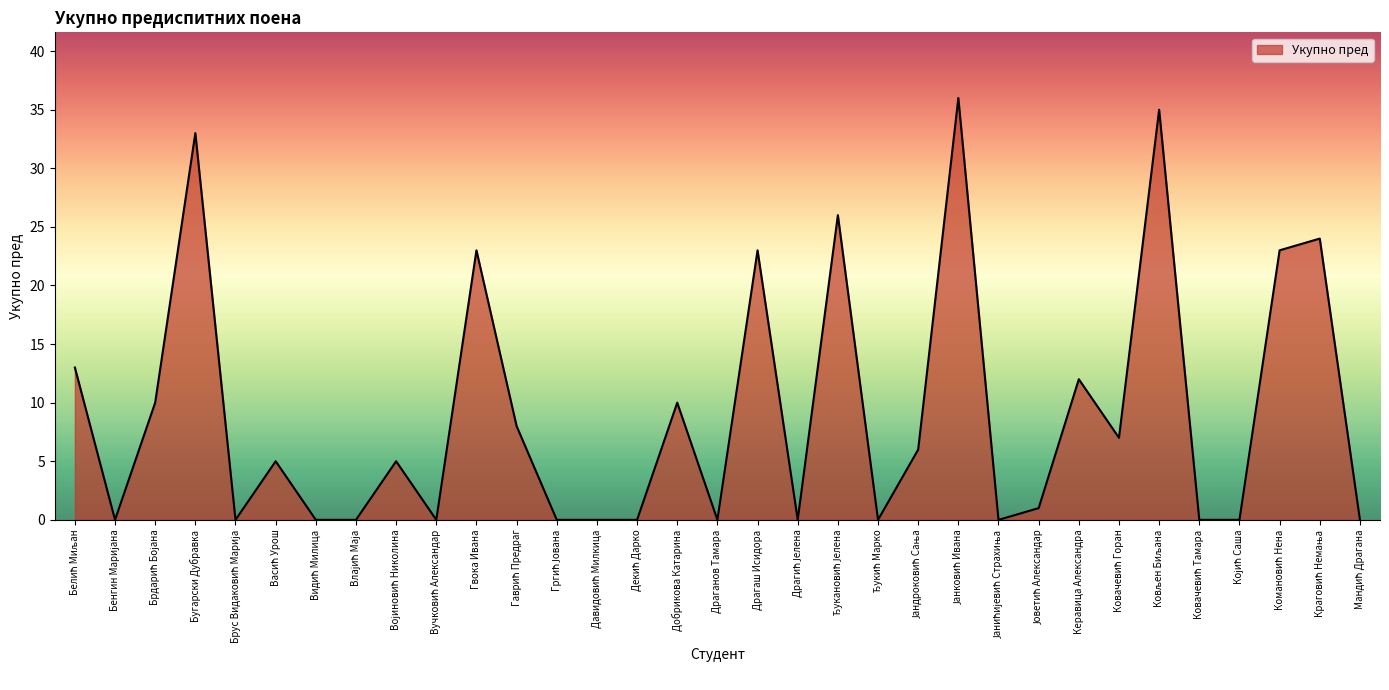

What is the greatest value displayed?

36